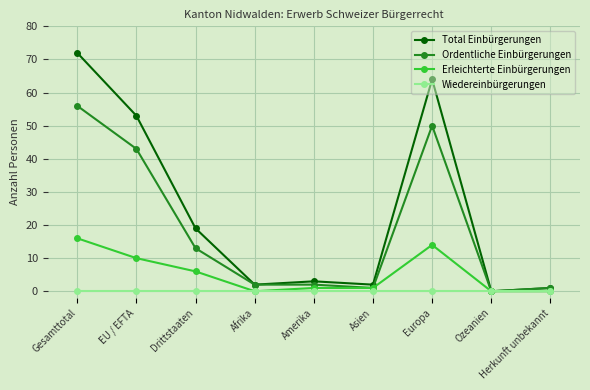

What is the average value of the Ordentliche Einbürgerungen series?

19